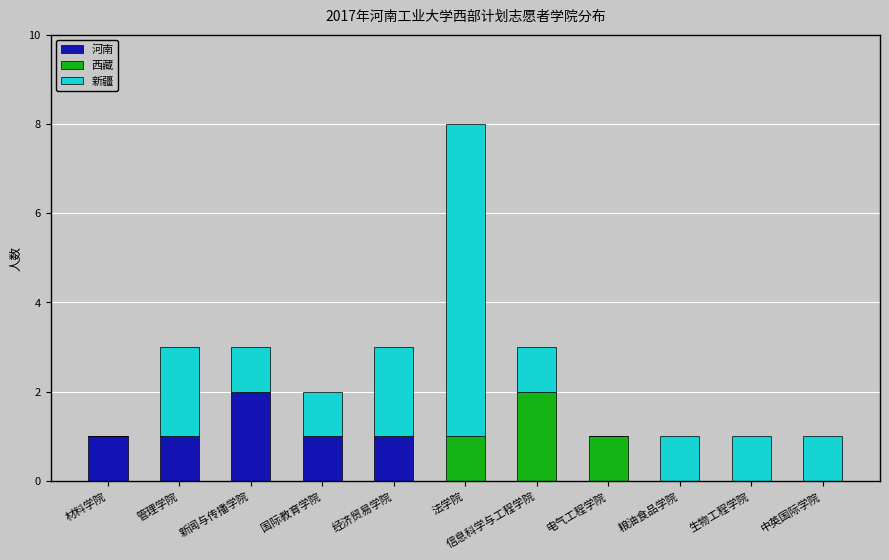

At which category is the sum across all series the highest?

法学院